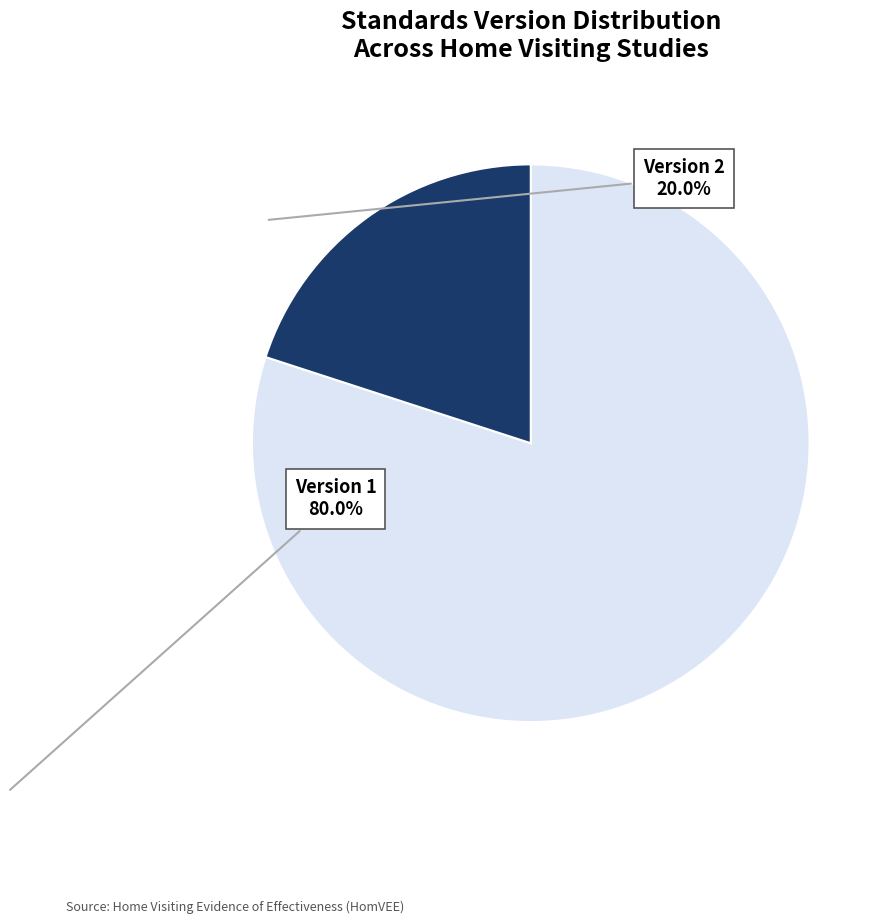

Does any single category account for the majority?

Yes